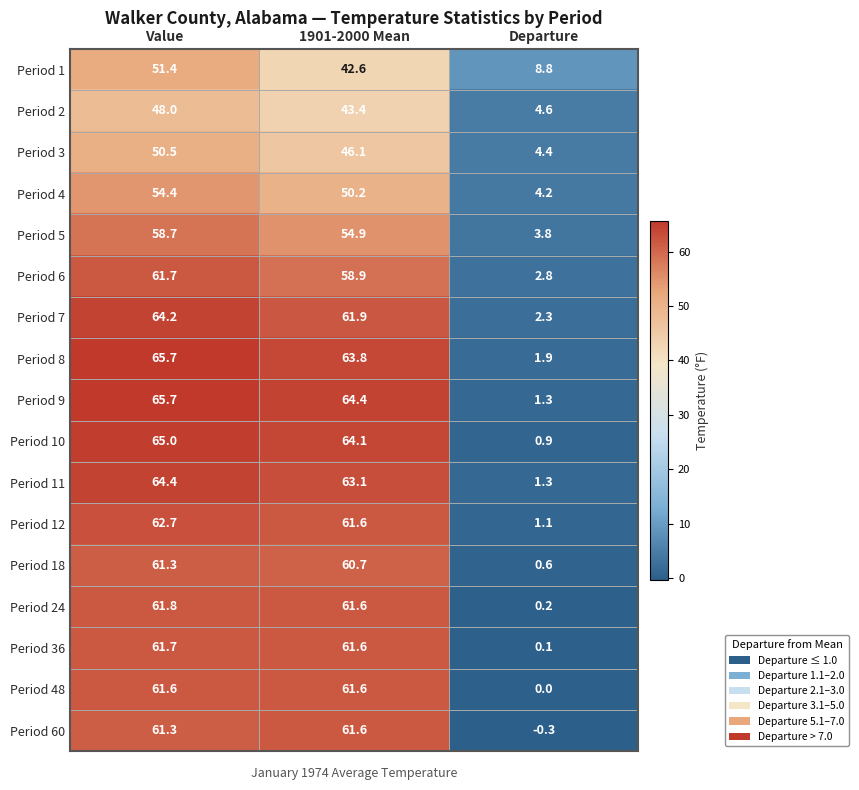

How many series are shown in this chart?

17